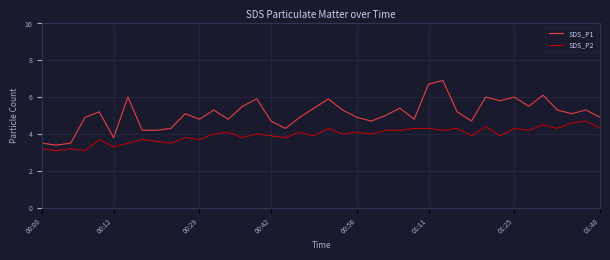

What is the maximum value shown in the chart?

6.9